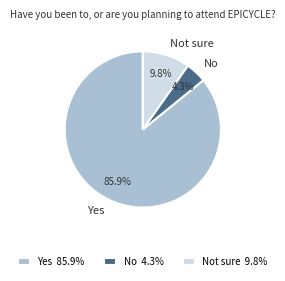

What is the ratio of the value at No to the value at Not sure?

0.4